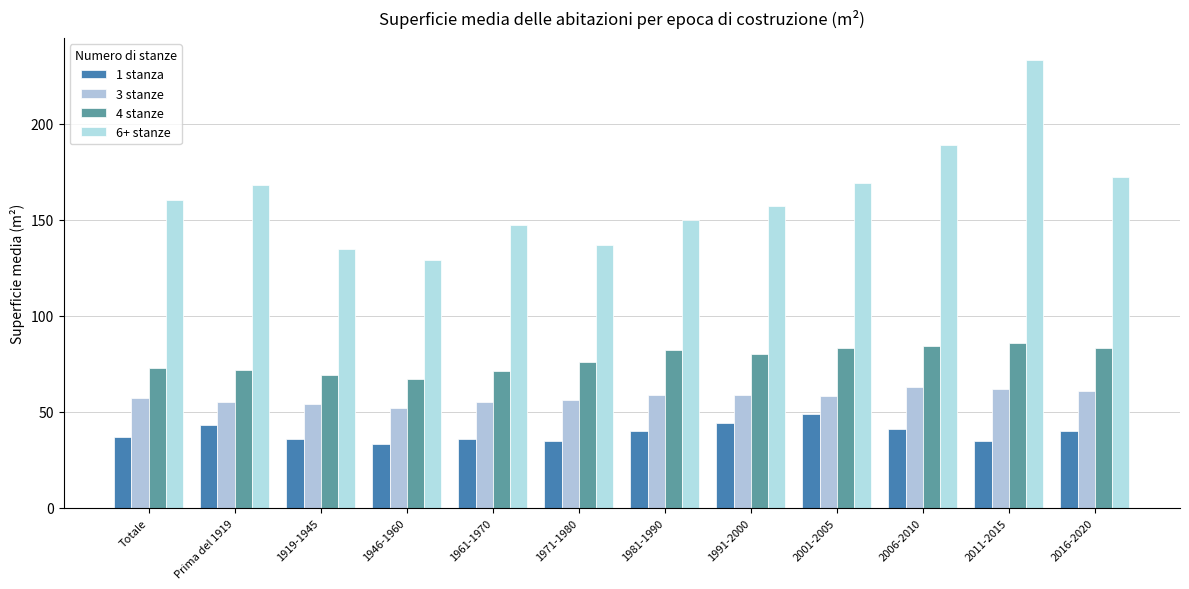

What is the spread (max minus min) of values at Totale?

123